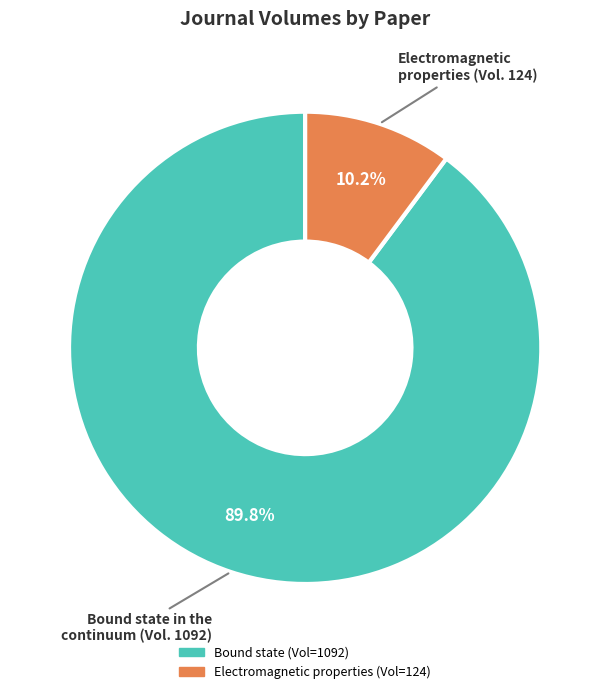

Is there a majority slice in this chart?

Yes